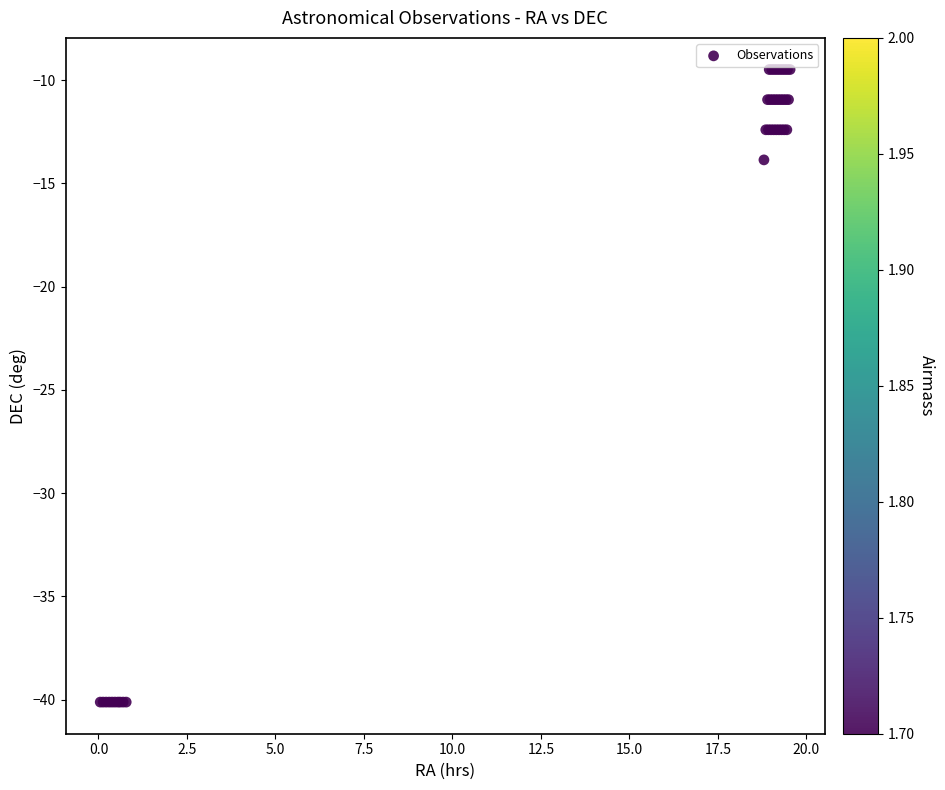

What Y value in the scatter plot is closest to -24?

-13.9